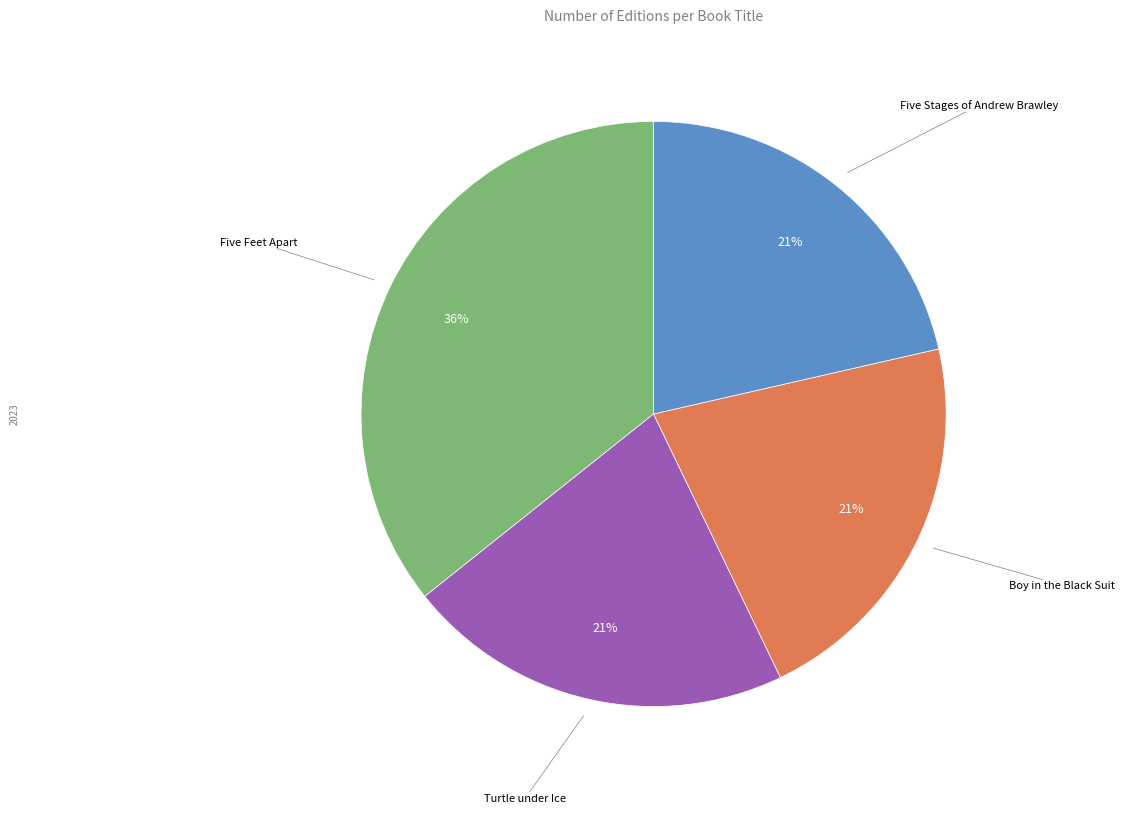

Is there a majority slice in this chart?

No